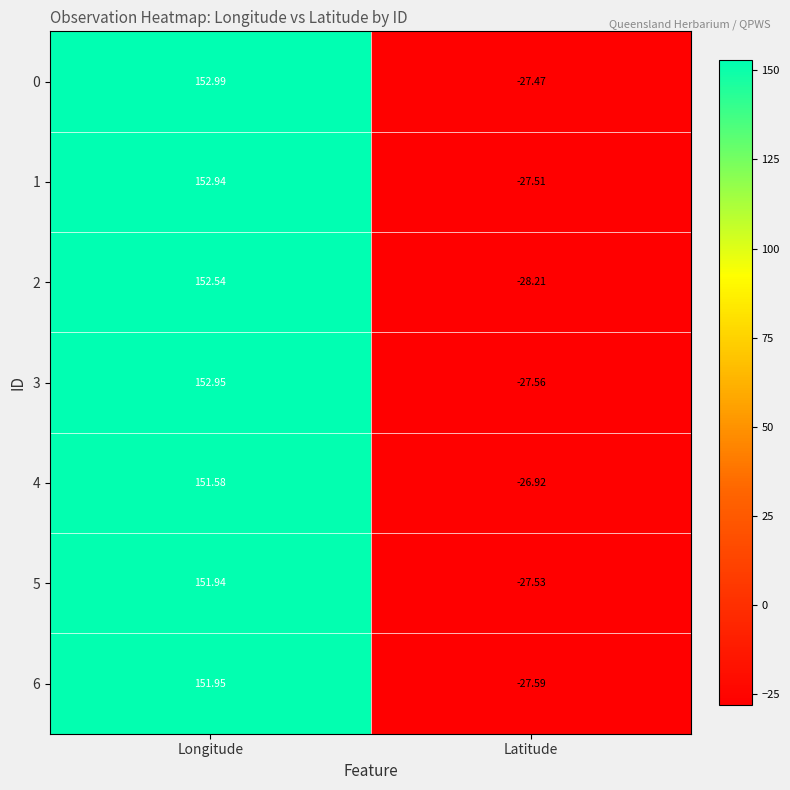

Which category has the lowest value across all series?

Latitude